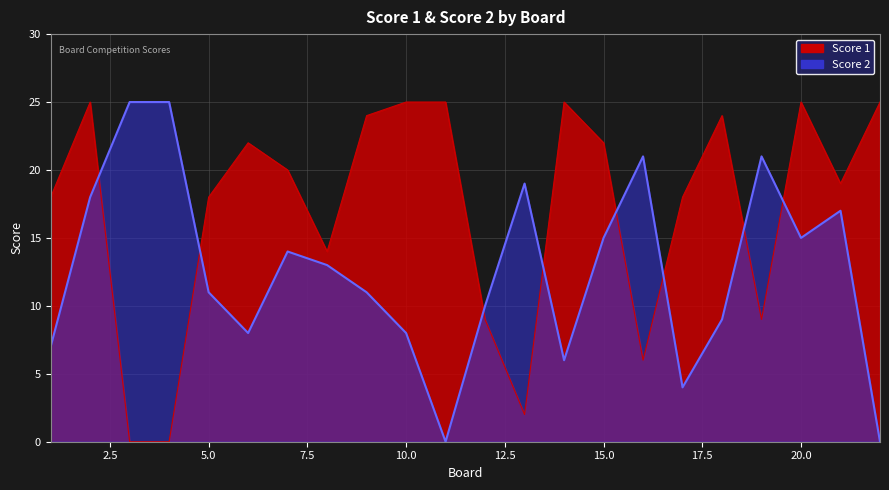

List the labels in order of Score 2 value, largest first.

3, 4, 16, 19, 13, 2, 21, 15, 20, 7, 8, 5, 9, 12, 18, 6, 10, 1, 14, 17, 11, 22